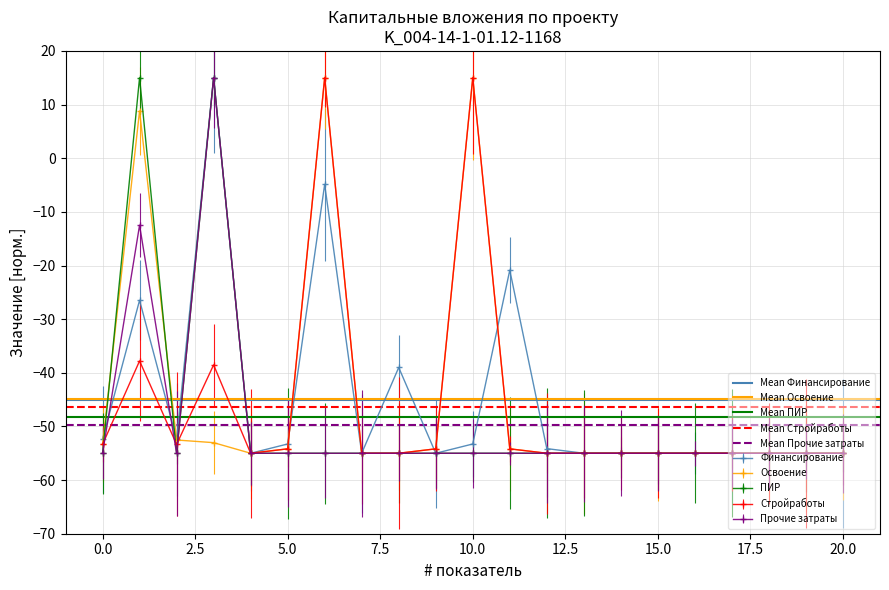

The Финансирование series shows -76.5 at 15.0. True or false?

False